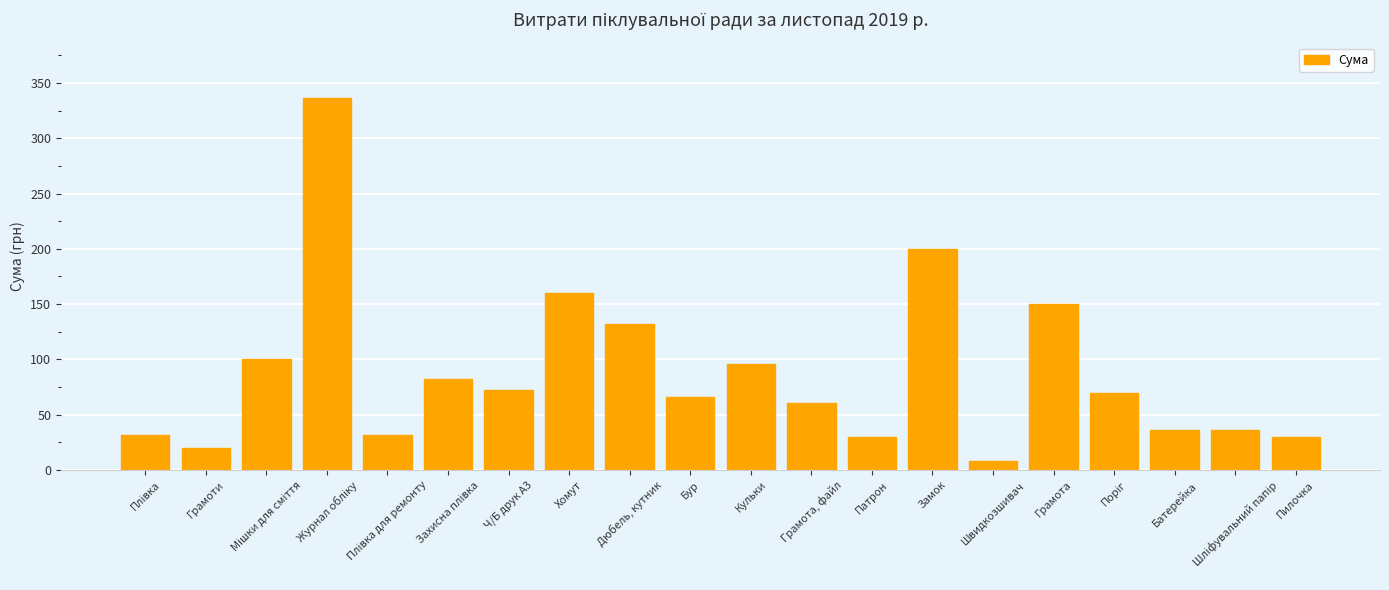

What is the value of the 4th bar from the left?

336